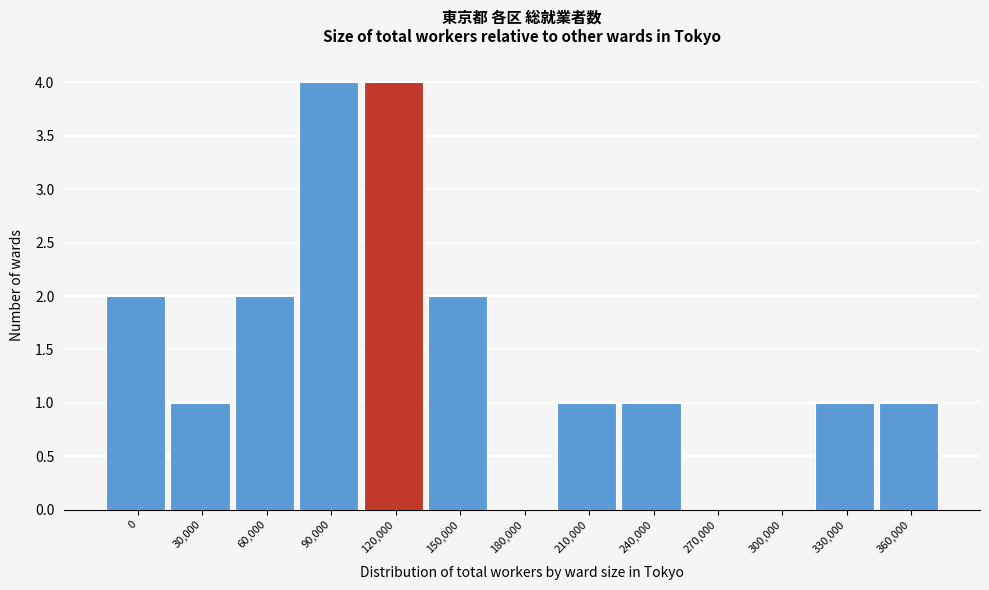

Reading left to right, list all the values displayed in this chart.

0=2	30,000=1	60,000=2	90,000=4	120,000=4	150,000=2	180,000=0	210,000=1	240,000=1	270,000=0	300,000=0	330,000=1	360,000=1